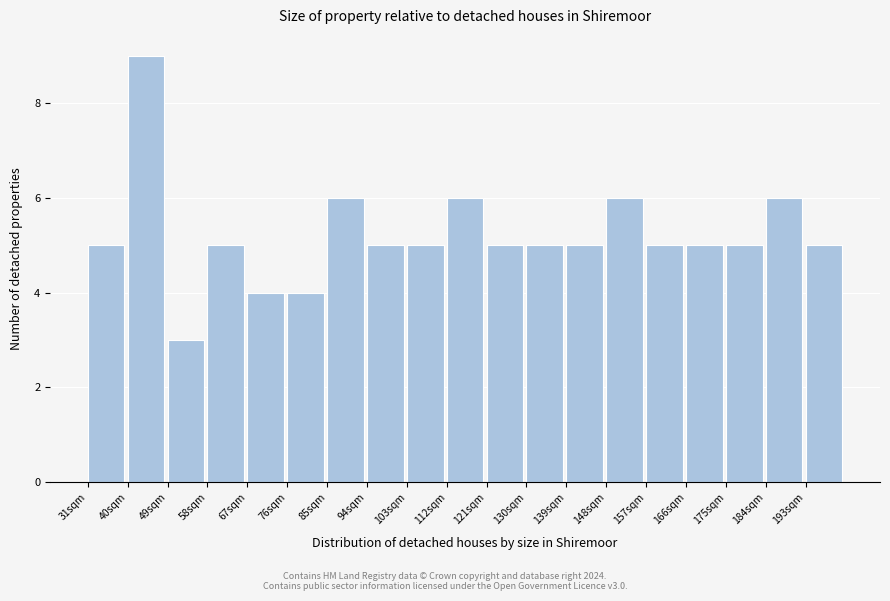

Over which range of the x-axis is the bar tallest?

40 to 49